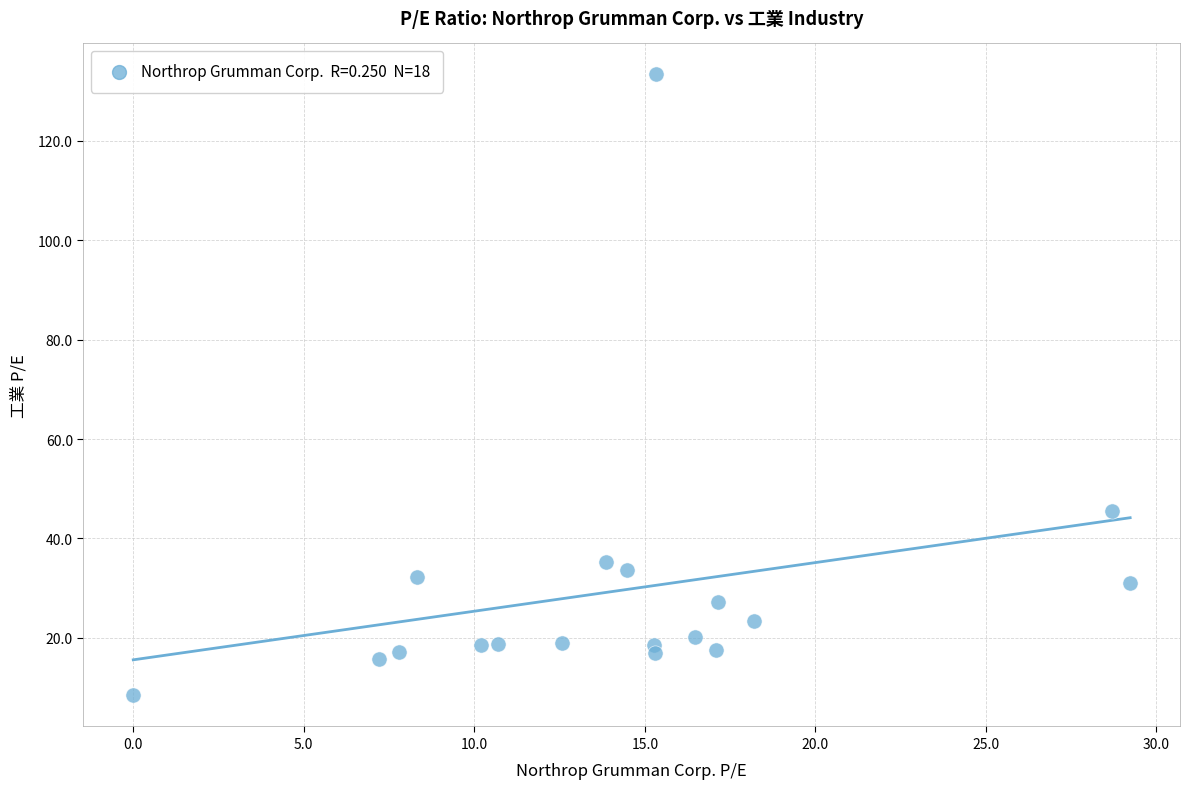

What is the range of Y values (max minus min)?

124.9